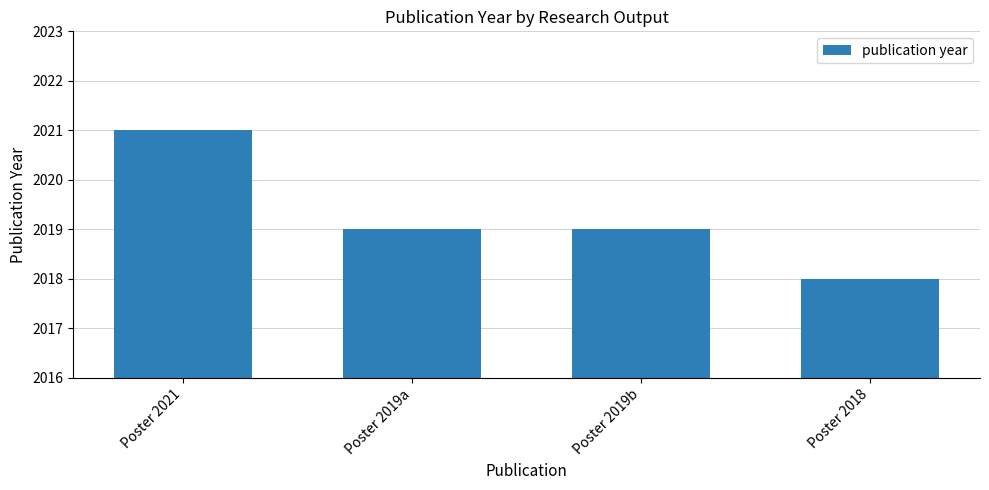

What is the sum of all values?

8077